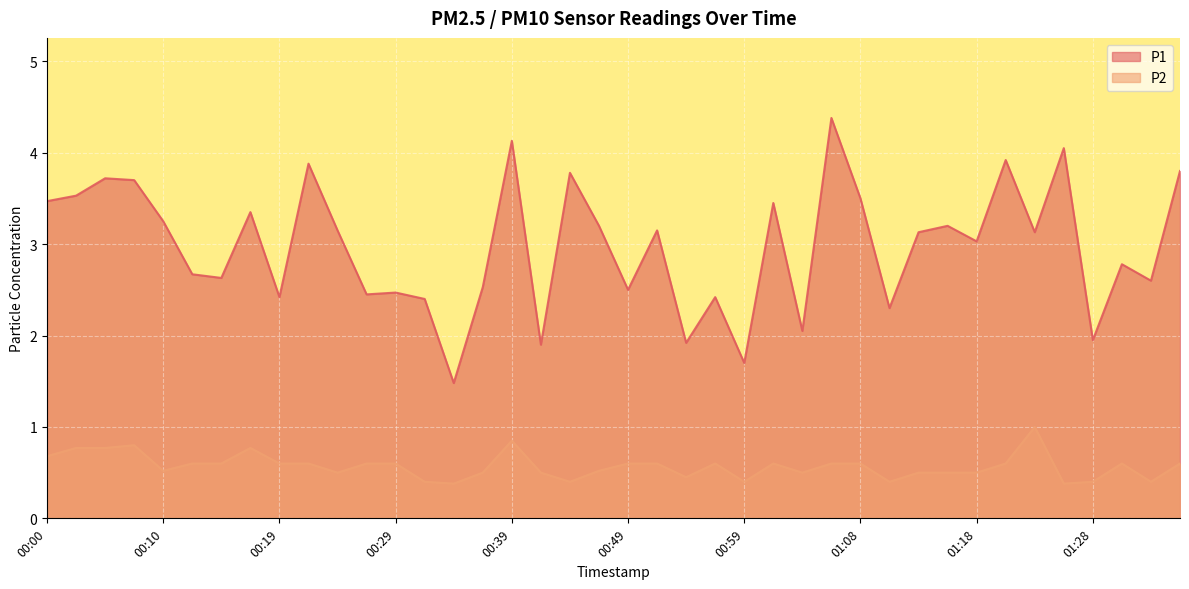

At how many categories does at least one series exceed 1?

40